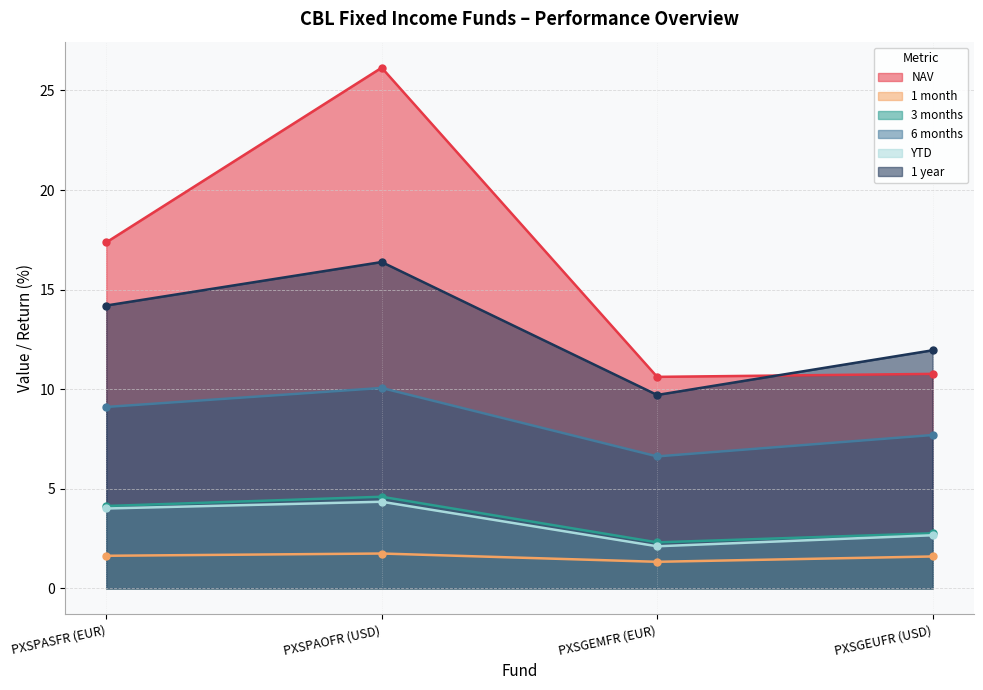

At which label does 1 month reach its peak?

PXSPAOFR (USD)